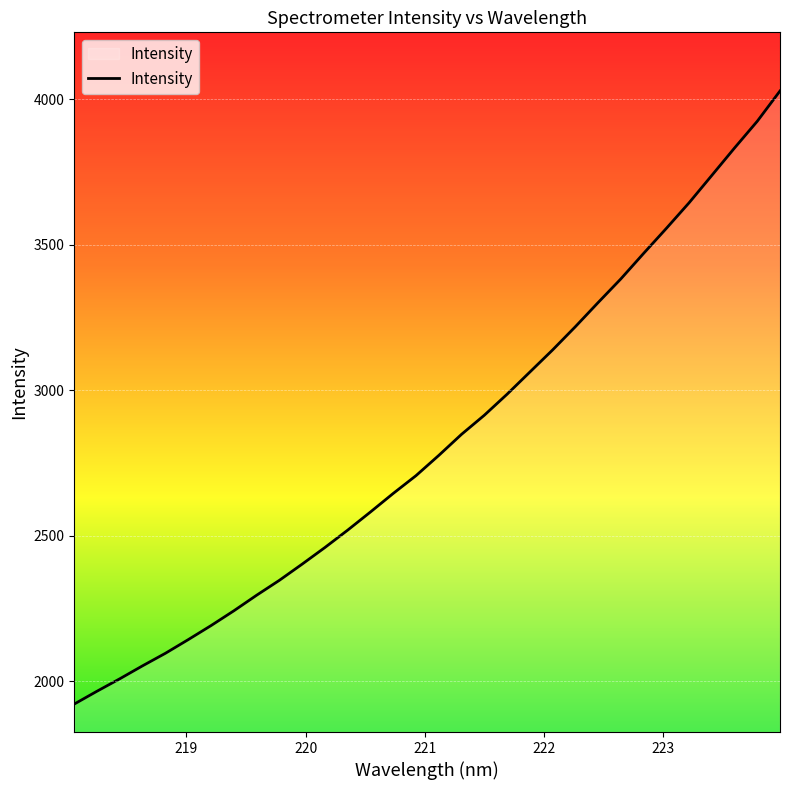

What is the difference between the maximum and minimum values?

2106.0